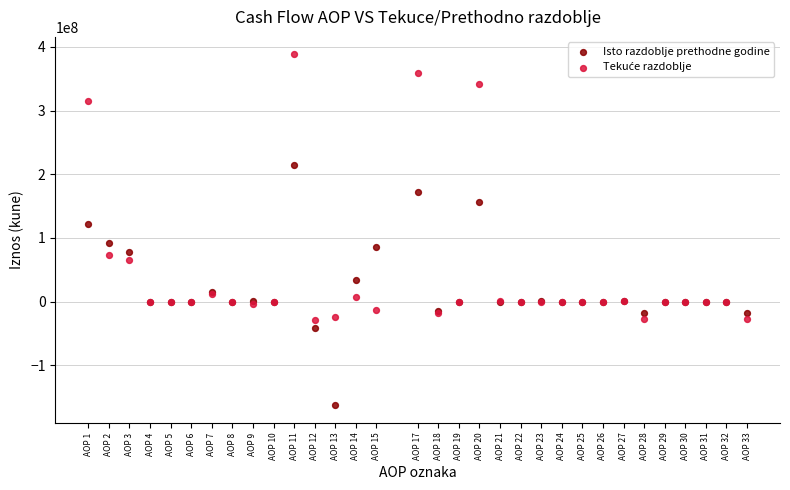

Which series contains the lowest Y value?

Isto razdoblje prethodne godine